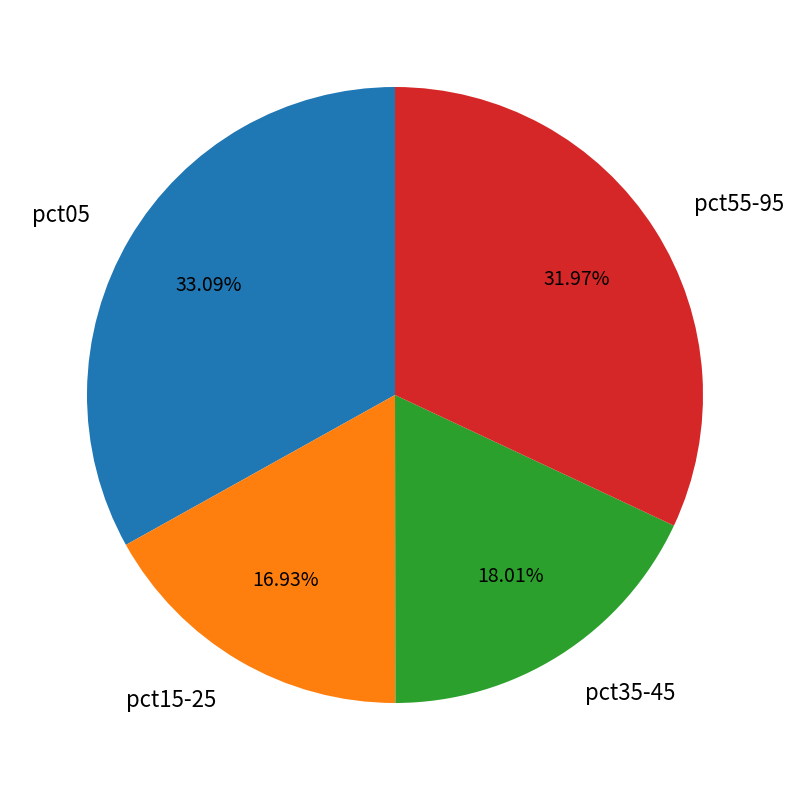

How many slices are in this pie chart?

4